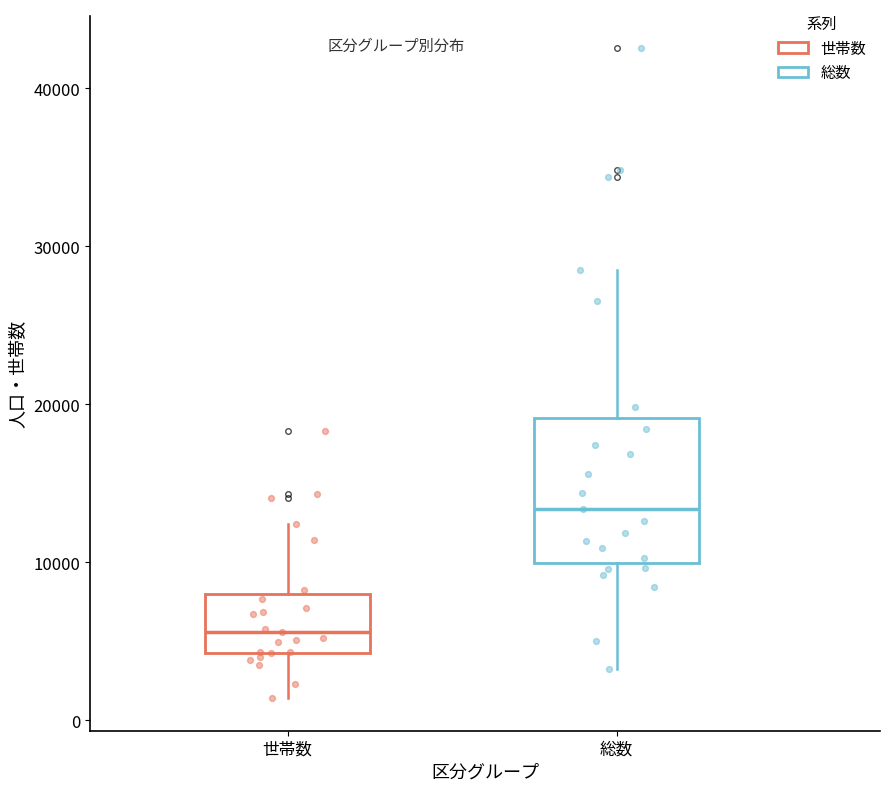

Comparing the boxes themselves (not the whiskers), which one is the tallest?

総数